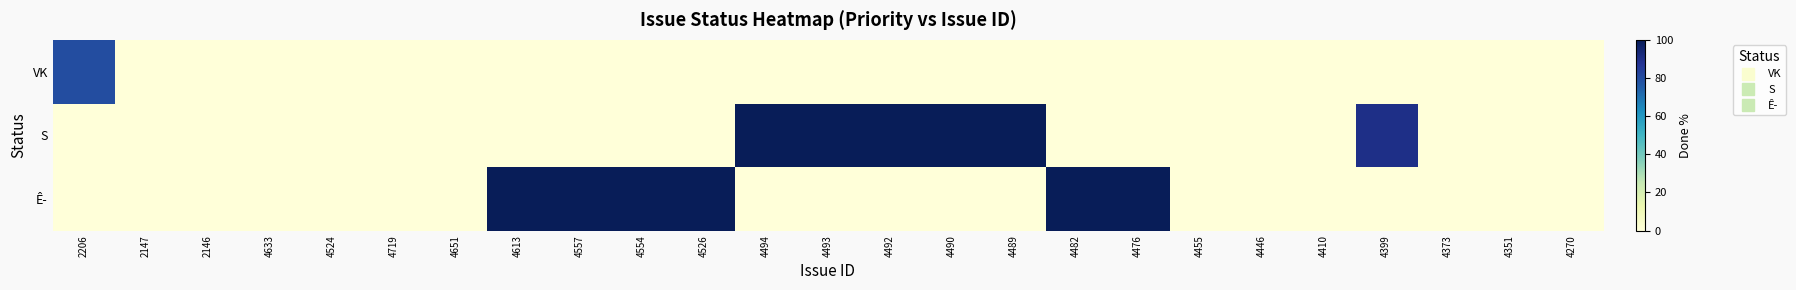

What is the total value across all series at 4554?

100